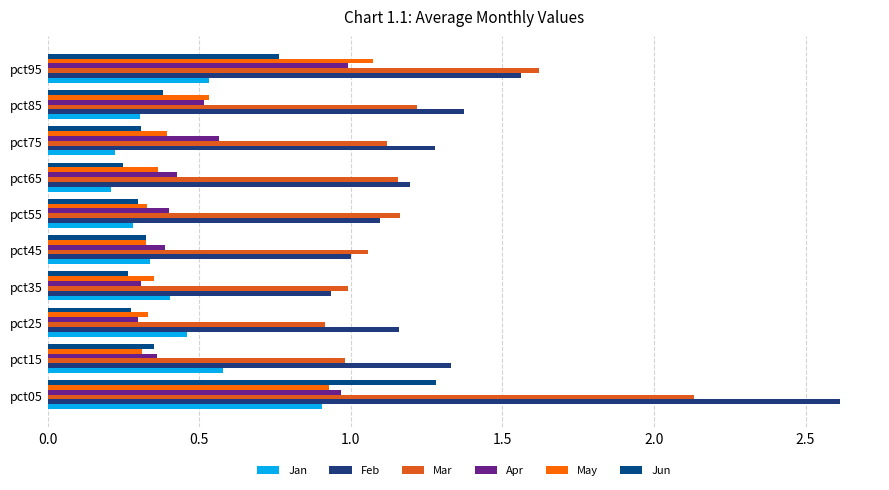

What is the lowest value of the Mar series?

0.9